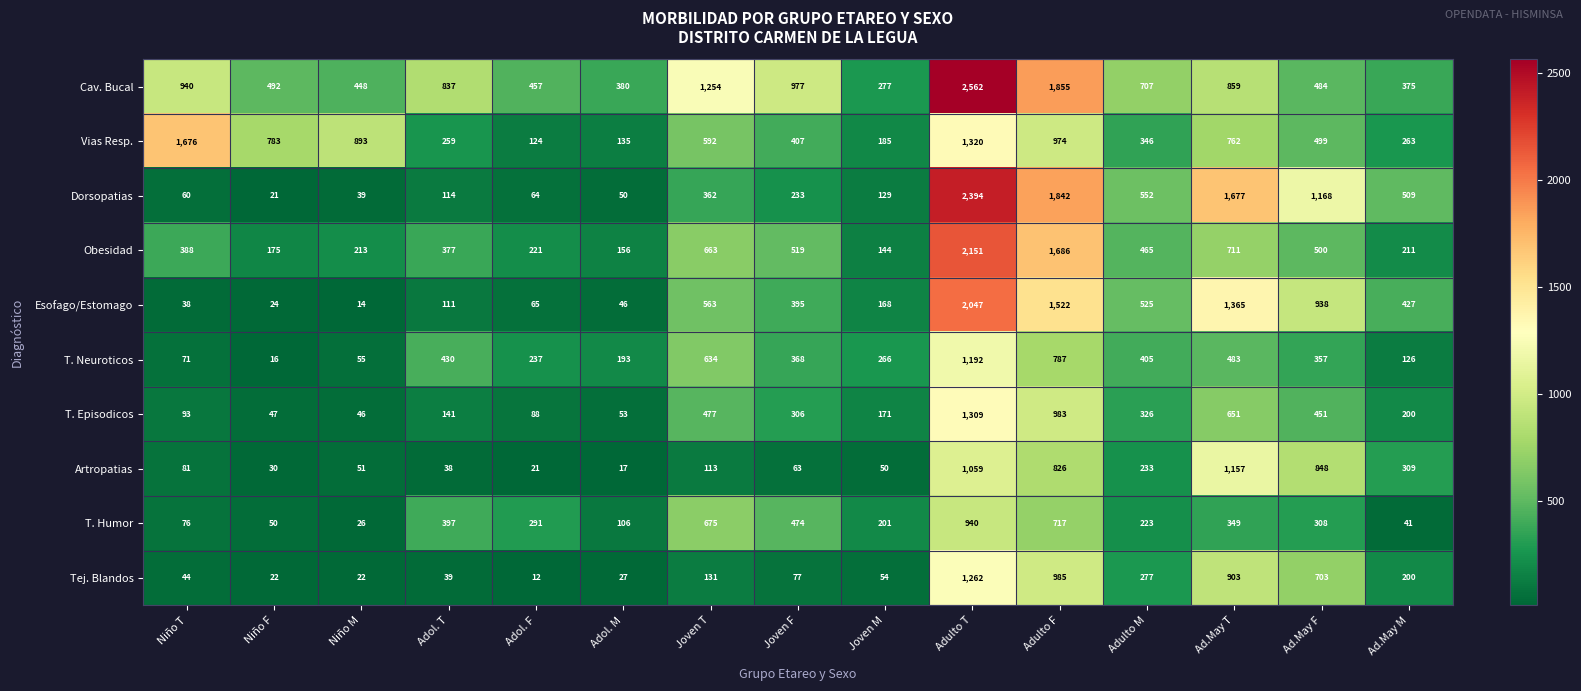

What is the difference between the T. Humor values at Adol. T and Adulto F?

320